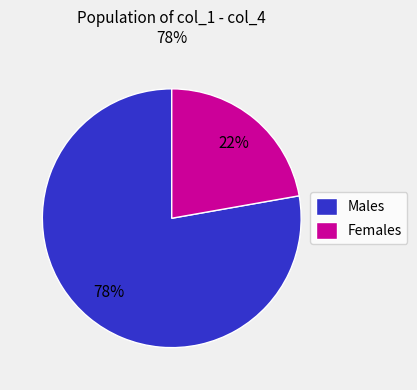

Is it true that Females is 34% of the pie?

False